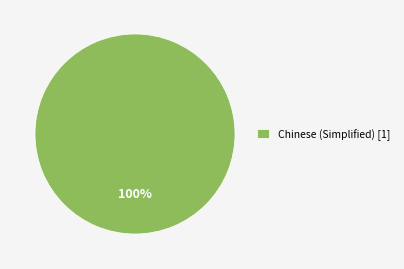

Count the number of slices in the pie.

1